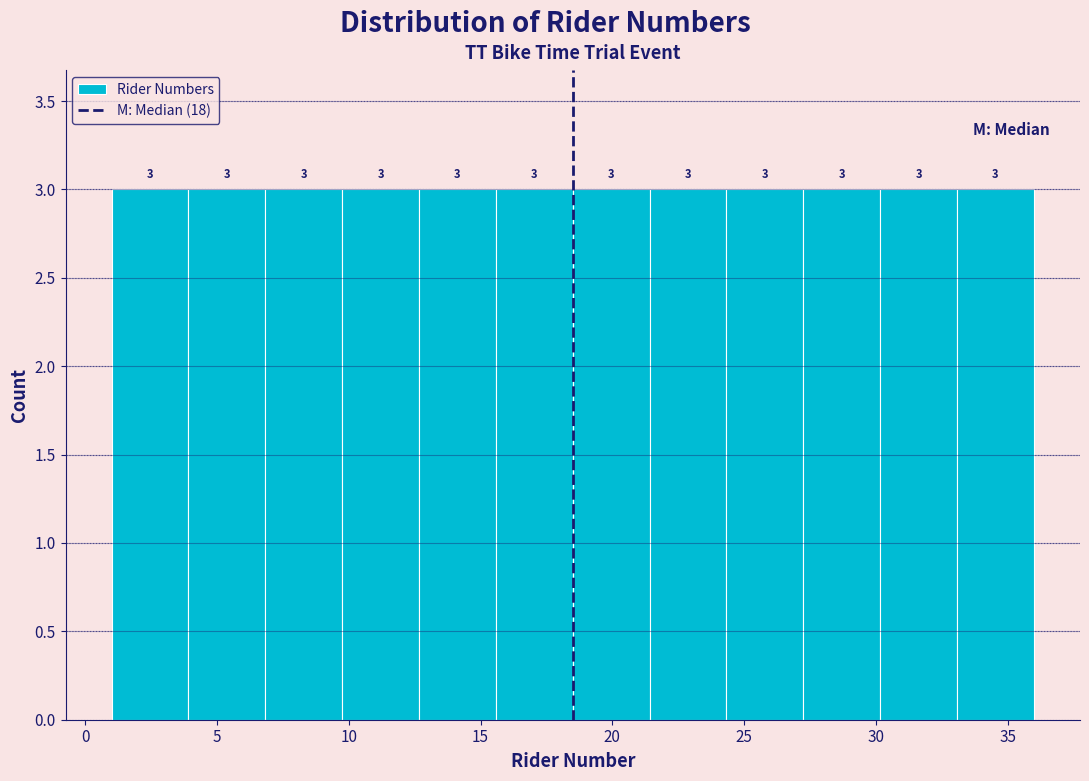

Reading left to right, transcribe this chart: for each bar, give the range it covers on the x-axis and its height. The bar edges are not printed on the chart, so give them approximately, as read against the axis.

1.0 to 4.0: 3
4.0 to 7.0: 3
7.0 to 10.0: 3
10.0 to 12.5: 3
12.5 to 15.5: 3
15.5 to 18.5: 3
18.5 to 21.5: 3
21.5 to 24.5: 3
24.5 to 27.5: 3
27.5 to 30.0: 3
30.0 to 33.0: 3
33.0 to 36.0: 3